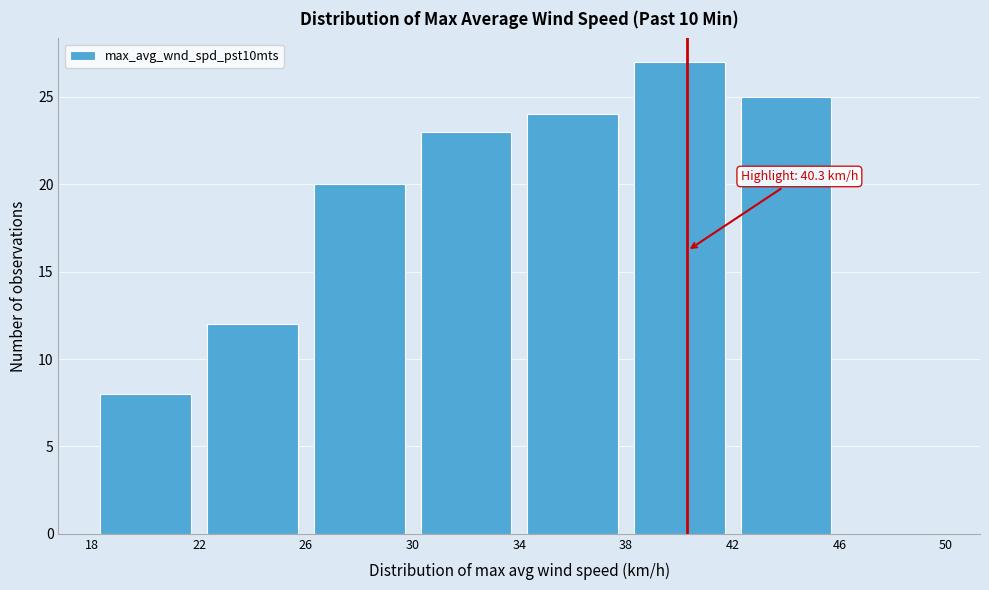

Which range on the x-axis has the tallest bar?

38 to 42